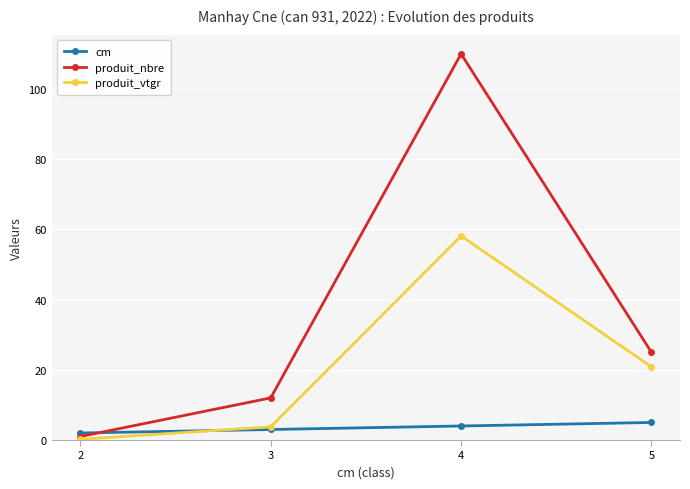

What is the lowest value of the produit_nbre series?

1.0